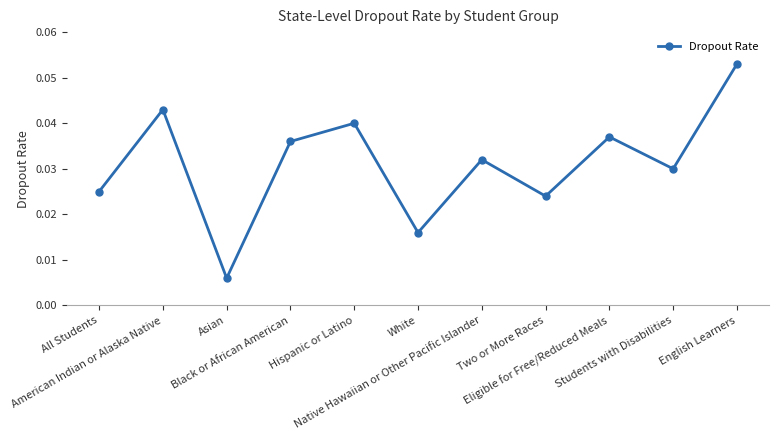

Count the values in the range 0 to 1.

11